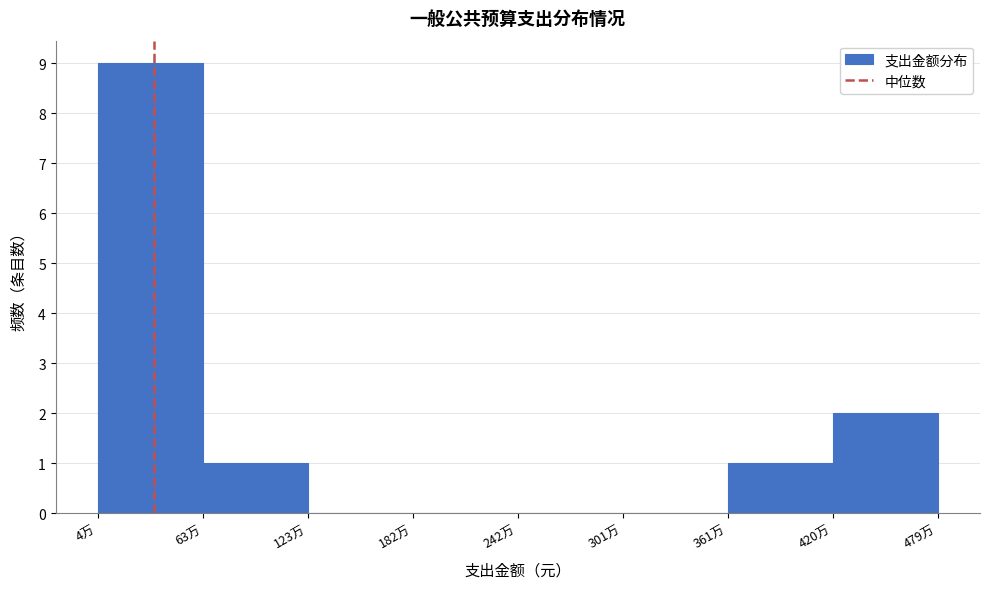

Reading left to right, transcribe all the data shown in this chart.

4万=9	63万=1	123万=0	182万=0	242万=0	301万=0	361万=1	420万=2